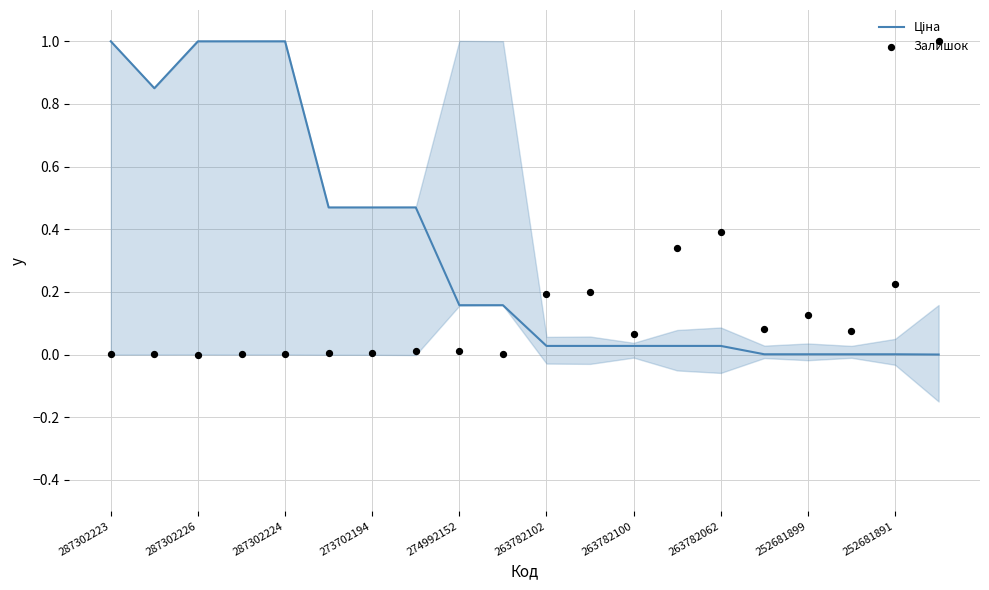

Which series contains the lowest Y value?

Ціна